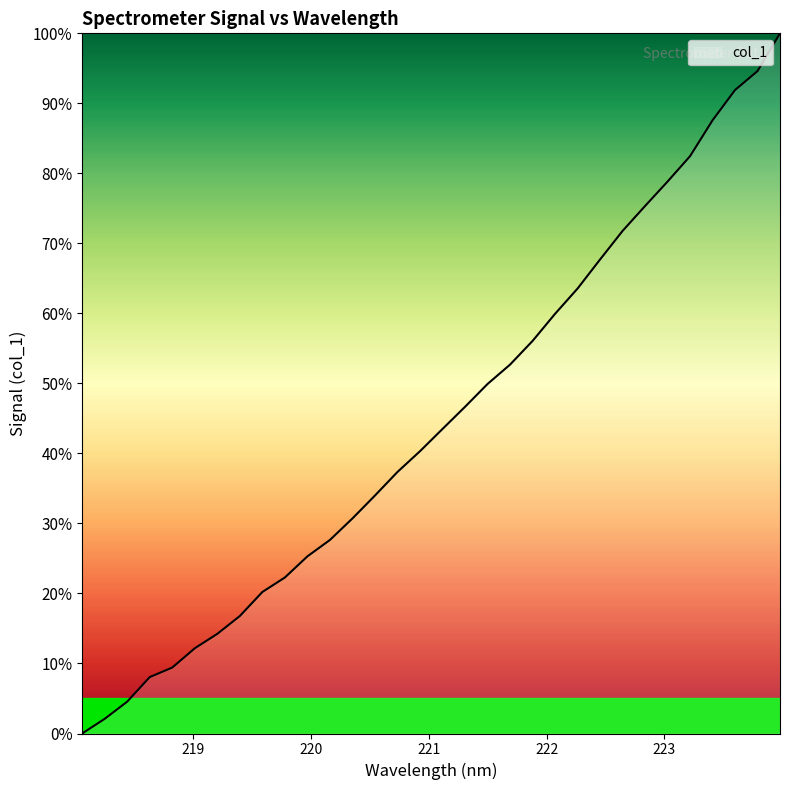

What is the difference between the maximum and minimum values?

100.0